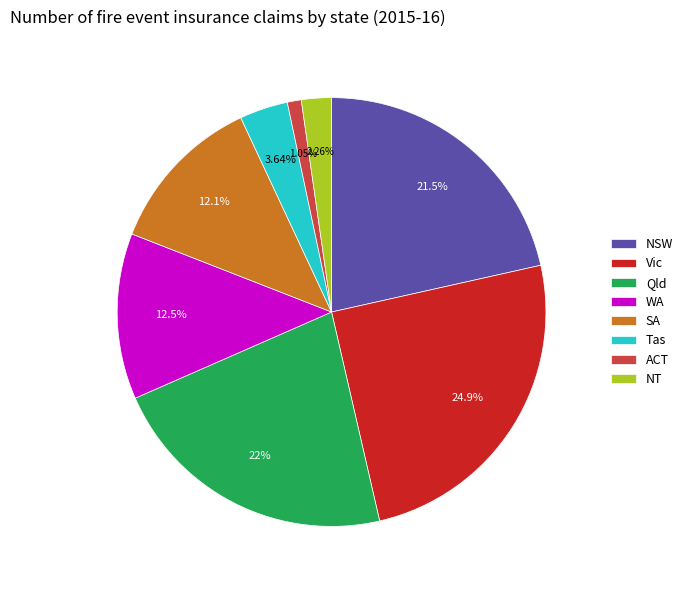

Count the number of slices in the pie.

8